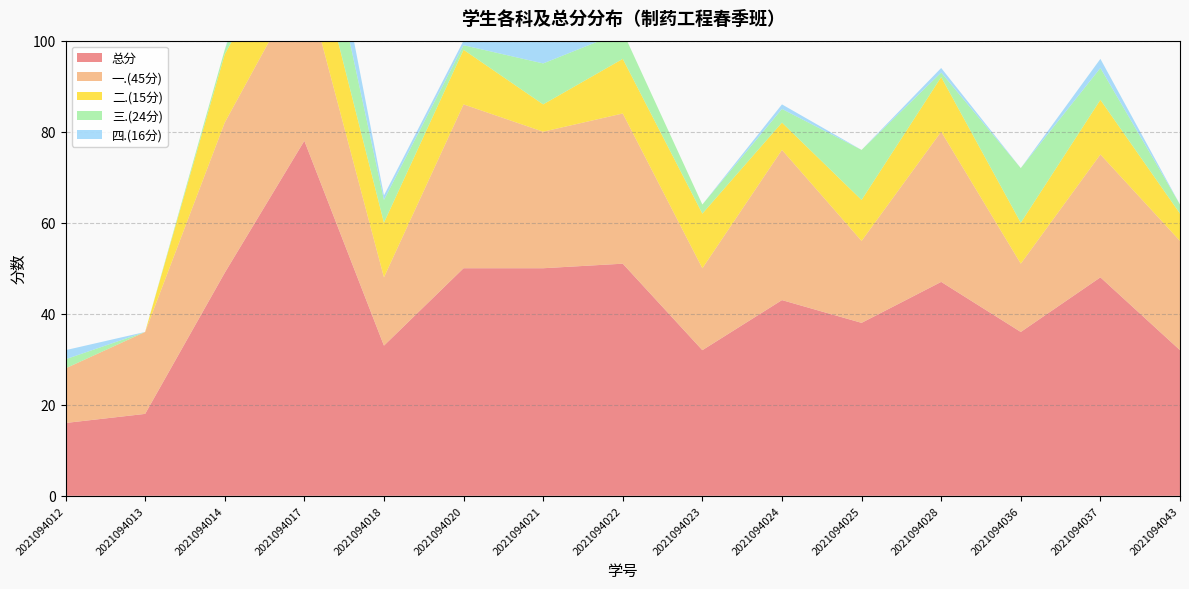

Reading left to right, list all the values displayed in this chart.

总分: 2021094012=16	2021094013=18	2021094014=49	2021094017=78	2021094018=33	2021094020=50	2021094021=50	2021094022=51	2021094023=32	2021094024=43	2021094025=38	2021094028=47	2021094036=36	2021094037=48	2021094043=32
一.(45分): 2021094012=12	2021094013=18	2021094014=33	2021094017=36	2021094018=15	2021094020=36	2021094021=30	2021094022=33	2021094023=18	2021094024=33	2021094025=18	2021094028=33	2021094036=15	2021094037=27	2021094043=24
二.(15分): 2021094012=0	2021094013=0	2021094014=15	2021094017=15	2021094018=12	2021094020=12	2021094021=6	2021094022=12	2021094023=12	2021094024=6	2021094025=9	2021094028=12	2021094036=9	2021094037=12	2021094043=6
三.(24分): 2021094012=2	2021094013=0	2021094014=1	2021094017=17	2021094018=5	2021094020=1	2021094021=9	2021094022=6	2021094023=2	2021094024=3	2021094025=11	2021094028=1	2021094036=12	2021094037=7	2021094043=2
四.(16分): 2021094012=2	2021094013=0	2021094014=0	2021094017=10	2021094018=1	2021094020=1	2021094021=5	2021094022=0	2021094023=0	2021094024=1	2021094025=0	2021094028=1	2021094036=0	2021094037=2	2021094043=0